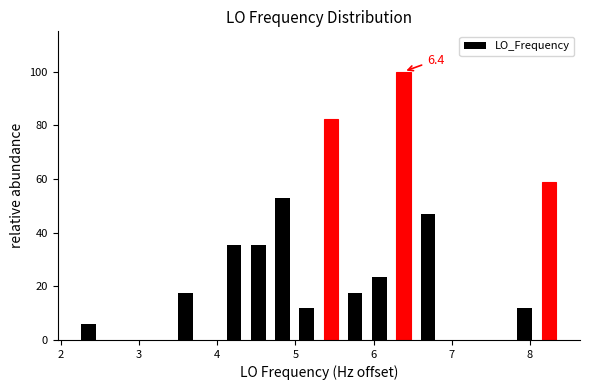

Around what value on the x-axis is the tallest bar? Give the approximate position of its centre, as read against the axis.

6.4